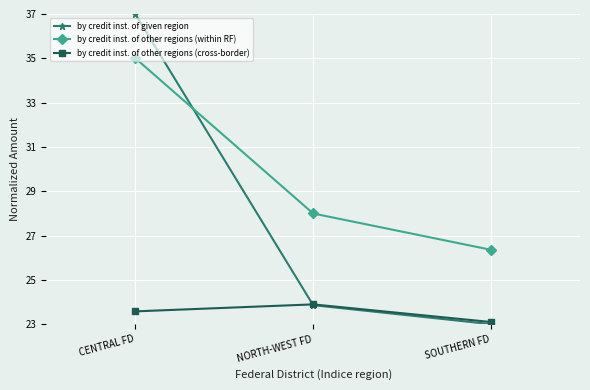

Does the chart display data point markers on the line(s)?

Yes